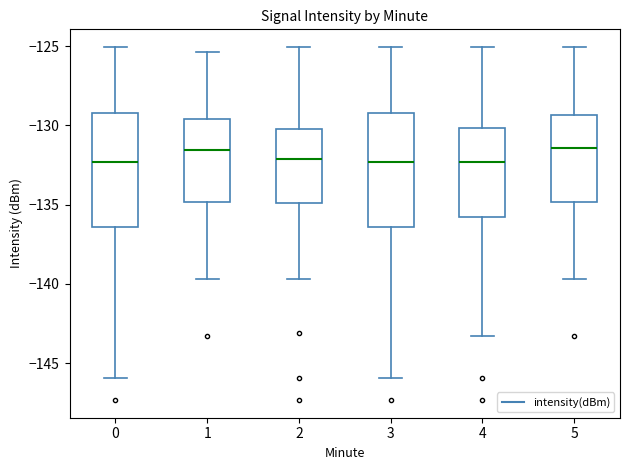

Reading left to right, read every box against the y-axis: the position of its median line, the range the box covers, and the ends of its whiskers. The values are not printed on the chart, so give them approximately, as read against the axis.

0: median -132.5, box -136.5 to -129.0, whiskers -146.0 to -125.0
1: median -131.5, box -135.0 to -129.5, whiskers -139.5 to -125.5
2: median -132.0, box -135.0 to -130.0, whiskers -139.5 to -125.0
3: median -132.5, box -136.5 to -129.0, whiskers -146.0 to -125.0
4: median -132.5, box -136.0 to -130.0, whiskers -143.5 to -125.0
5: median -131.5, box -135.0 to -129.5, whiskers -139.5 to -125.0